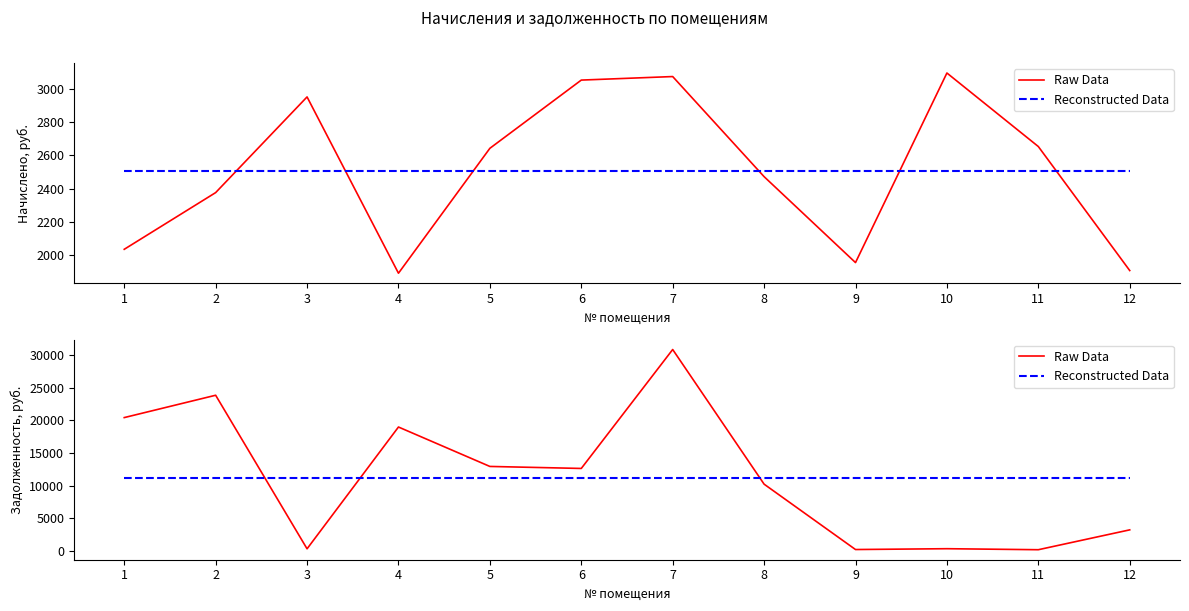

Is it true that Raw Data equals 343.9 at 10?

True